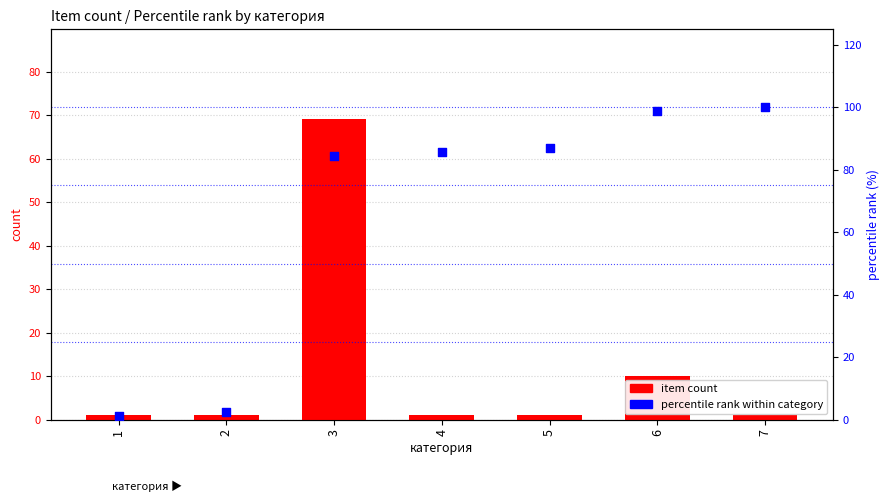

What is the total value across all series at 6?

108.8